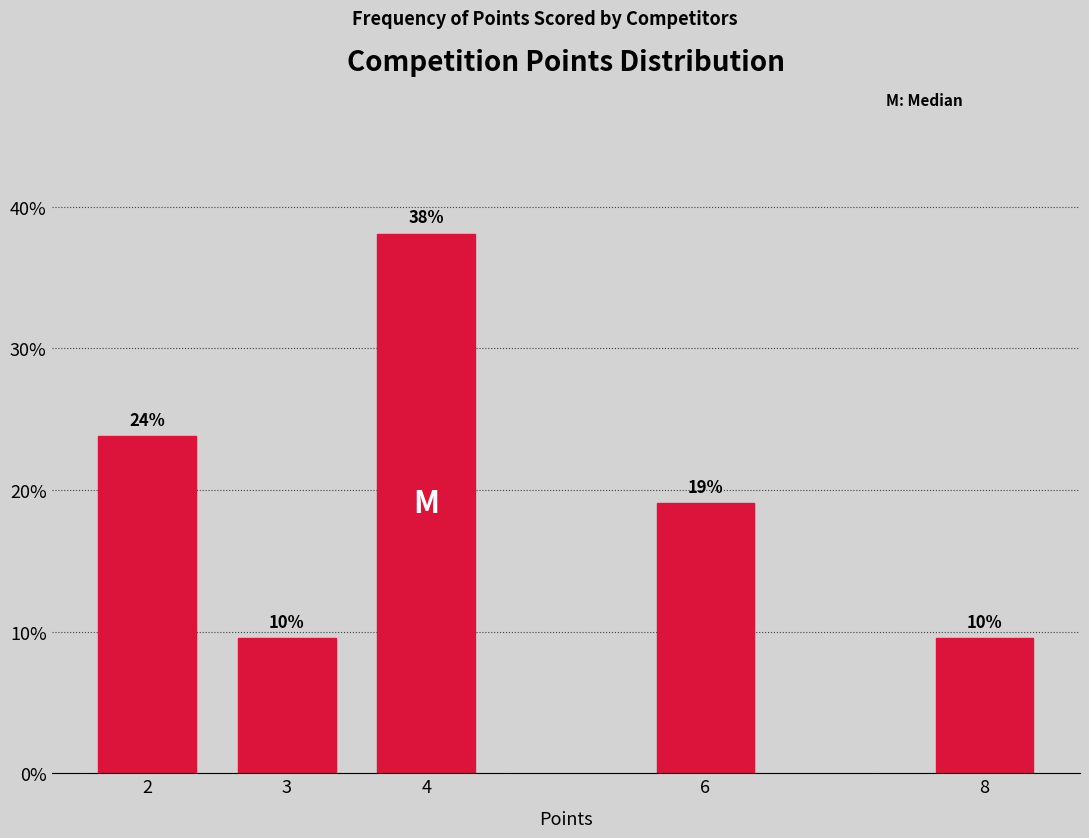

How many bars are there in total?

5